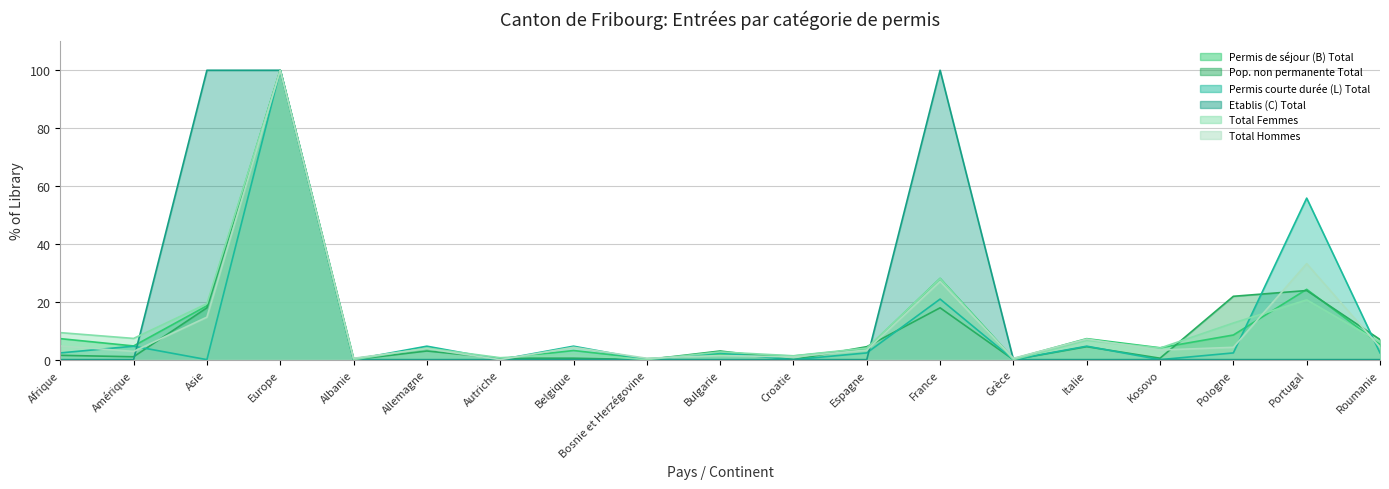

Does the chart have visible grid lines?

Yes